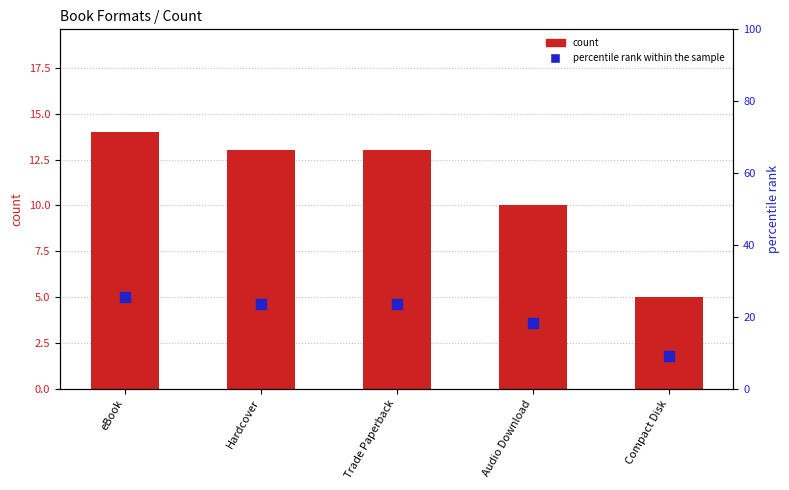

At how many categories does at least one series exceed 24?

1